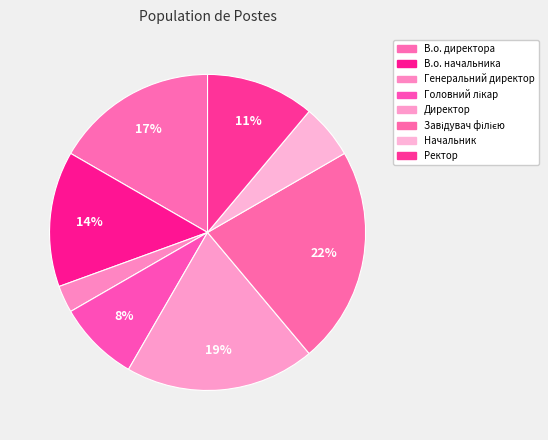

Count the number of slices in the pie.

8